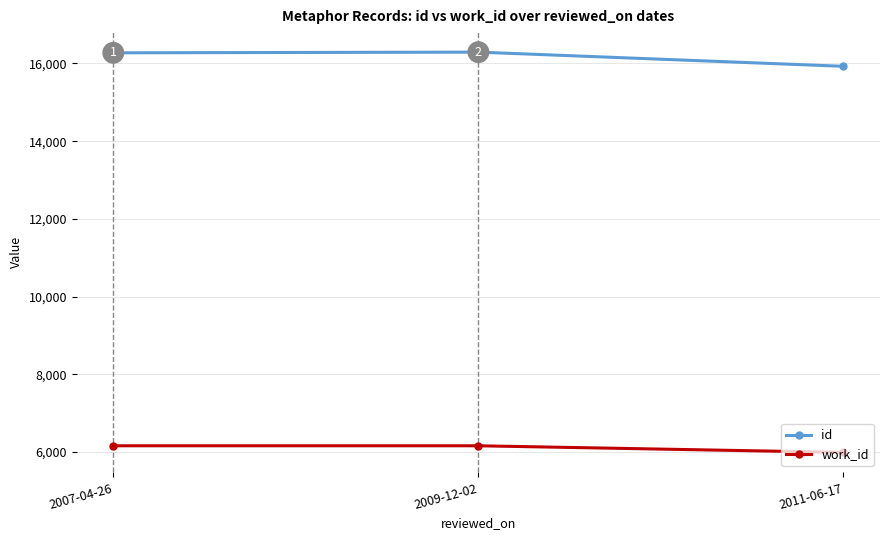

Is the value of work_id at 2007-04-26 greater than the value of id at 2009-12-02?

No